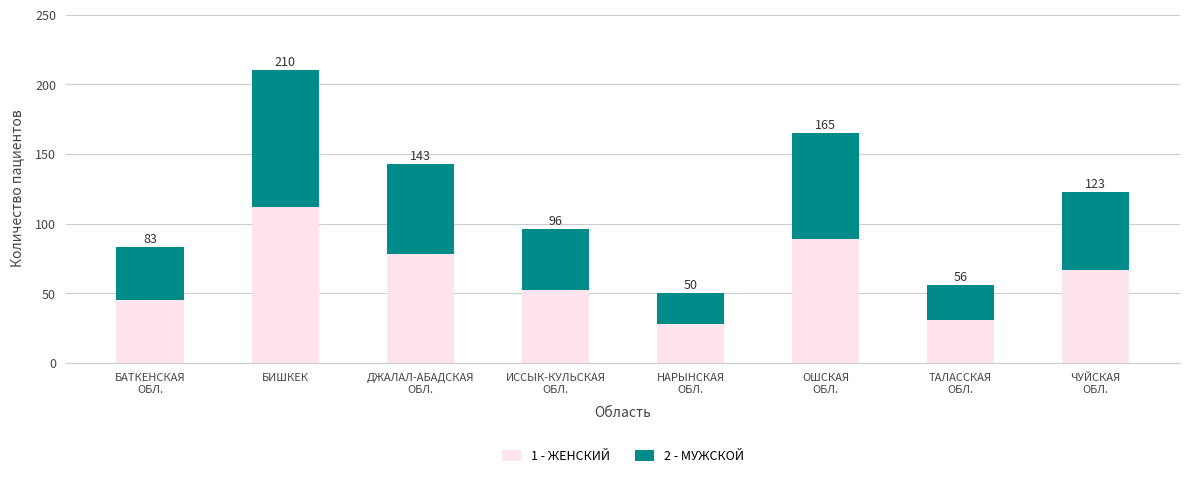

What are all the series names shown in the legend?

1 - ЖЕНСКИЙ, 2 - МУЖСКОЙ